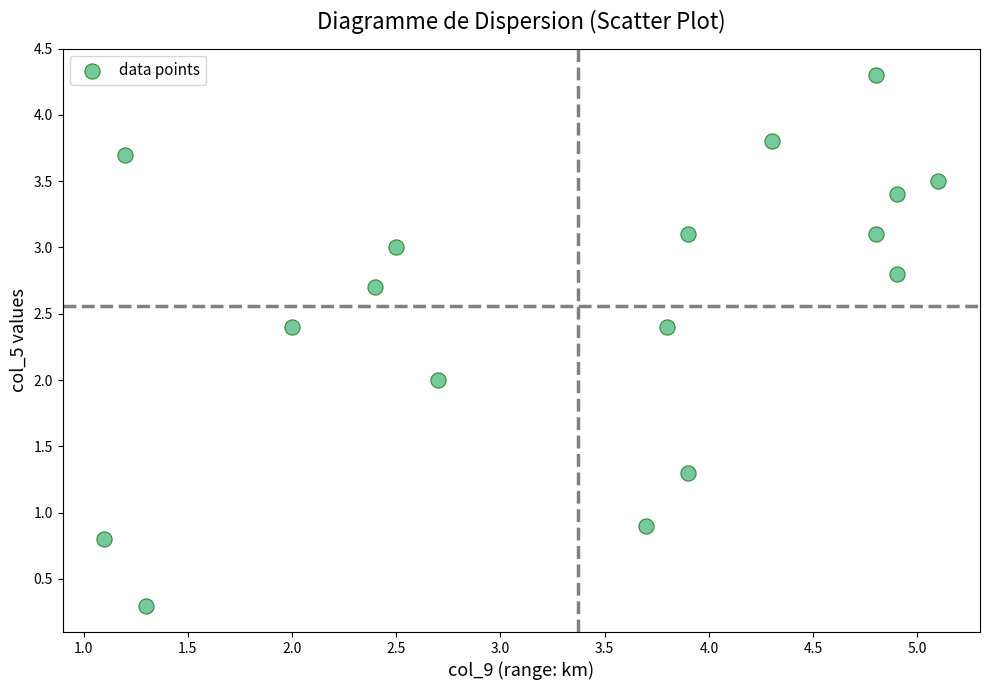

What is the range of X values (max minus min)?

4.0